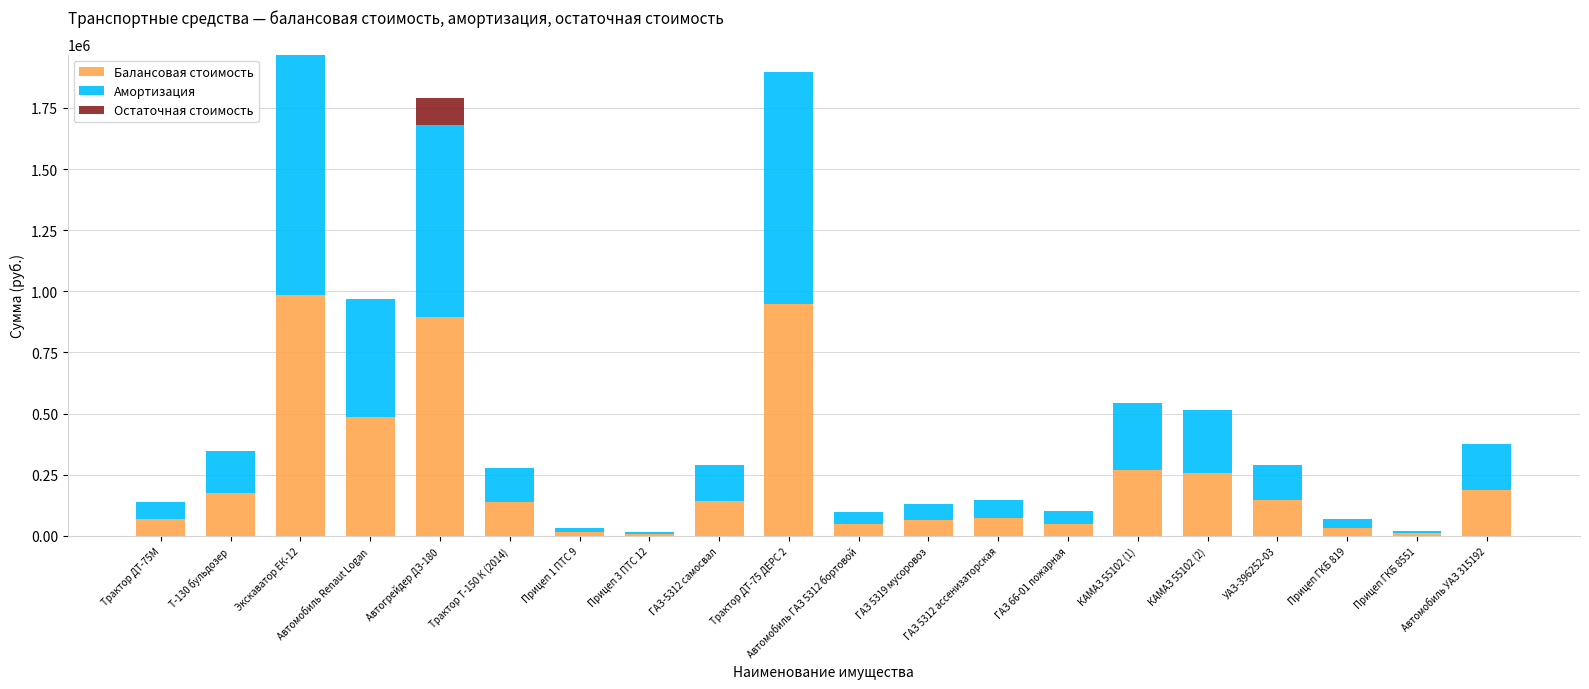

What is the total value across all series at Т-130 бульдозер?

348449.0